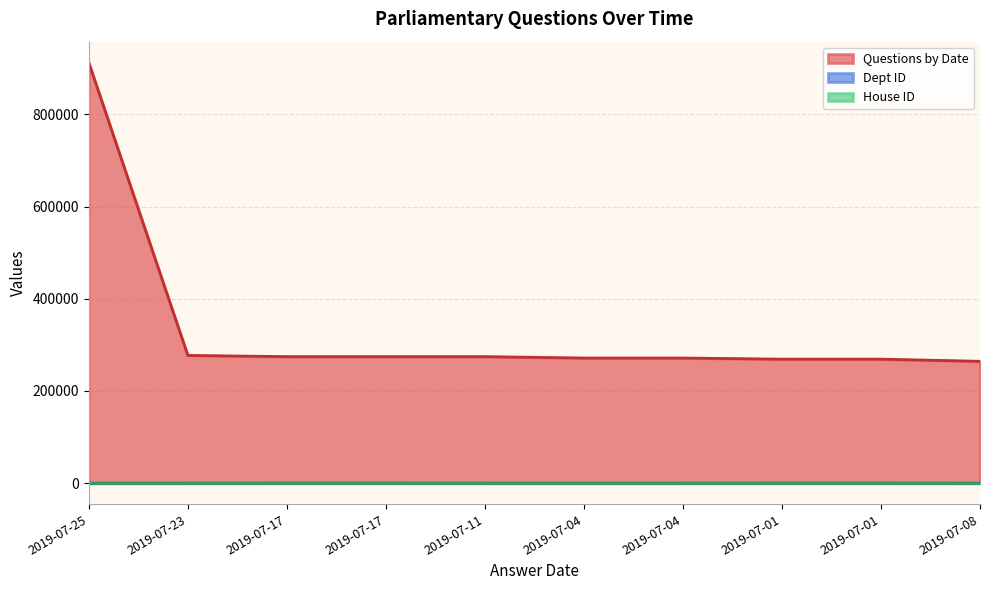

What is the label of the 4th point from the right?

2019-07-04